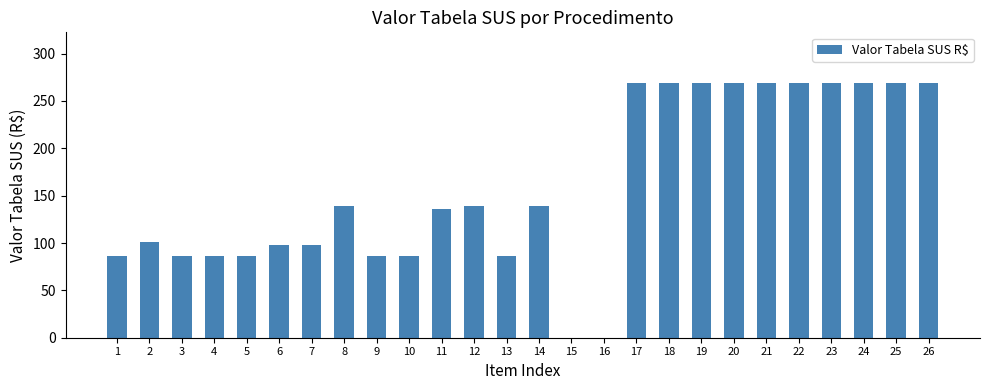

What is the maximum value shown in the chart?

268.8